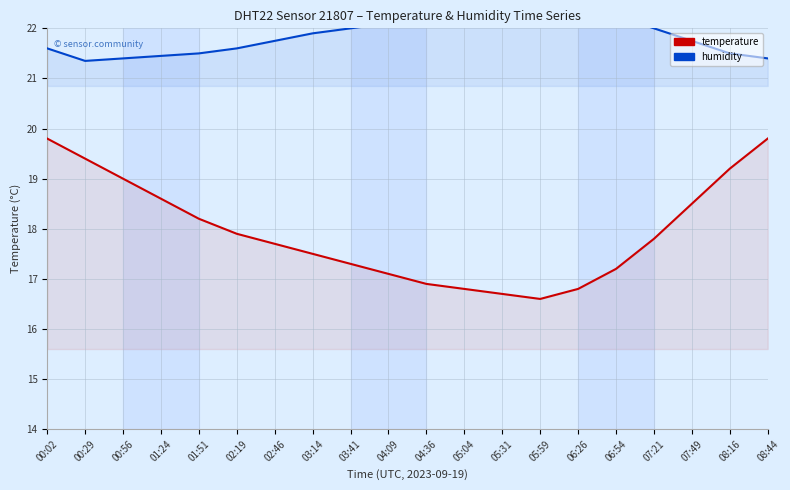

How many distinct data groups are displayed?

2